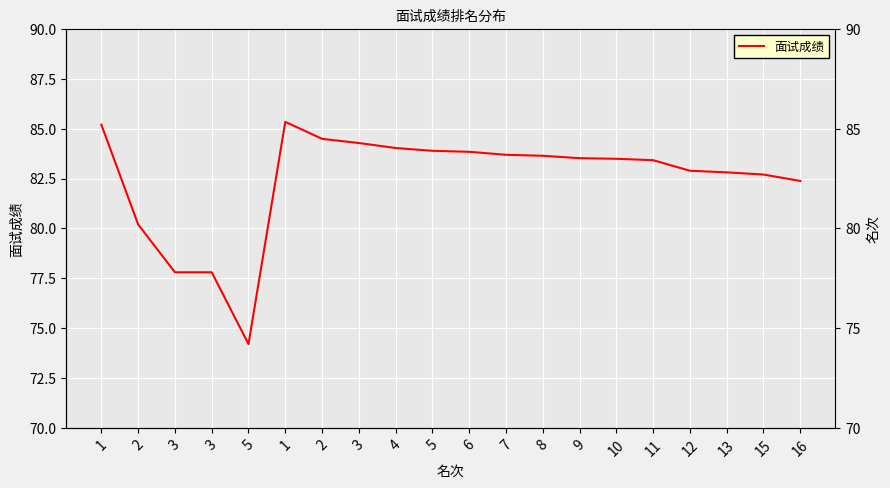

Which label corresponds to the smallest value in the chart?

5